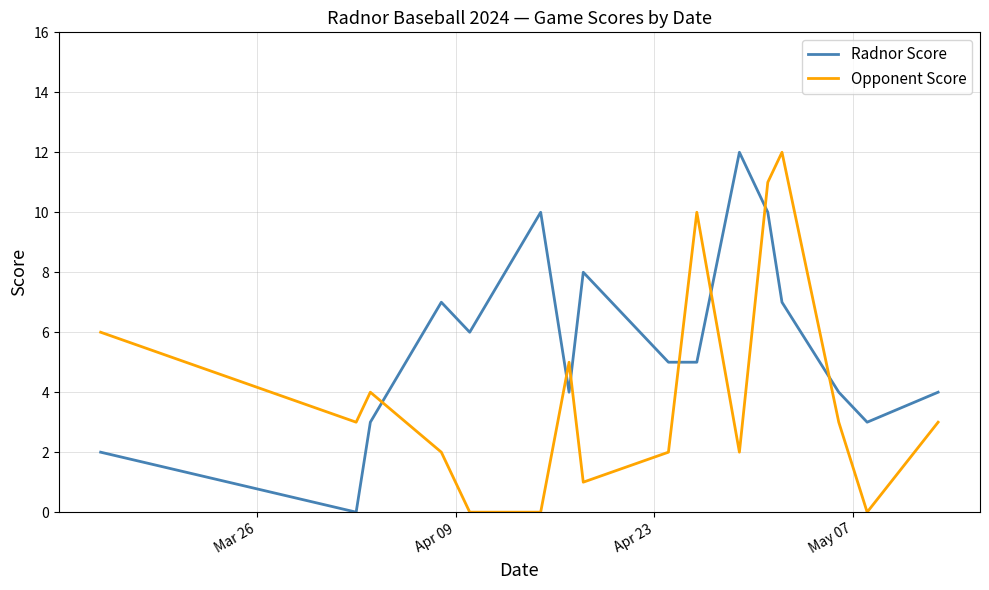

What is the highest value of the Opponent Score series?

12